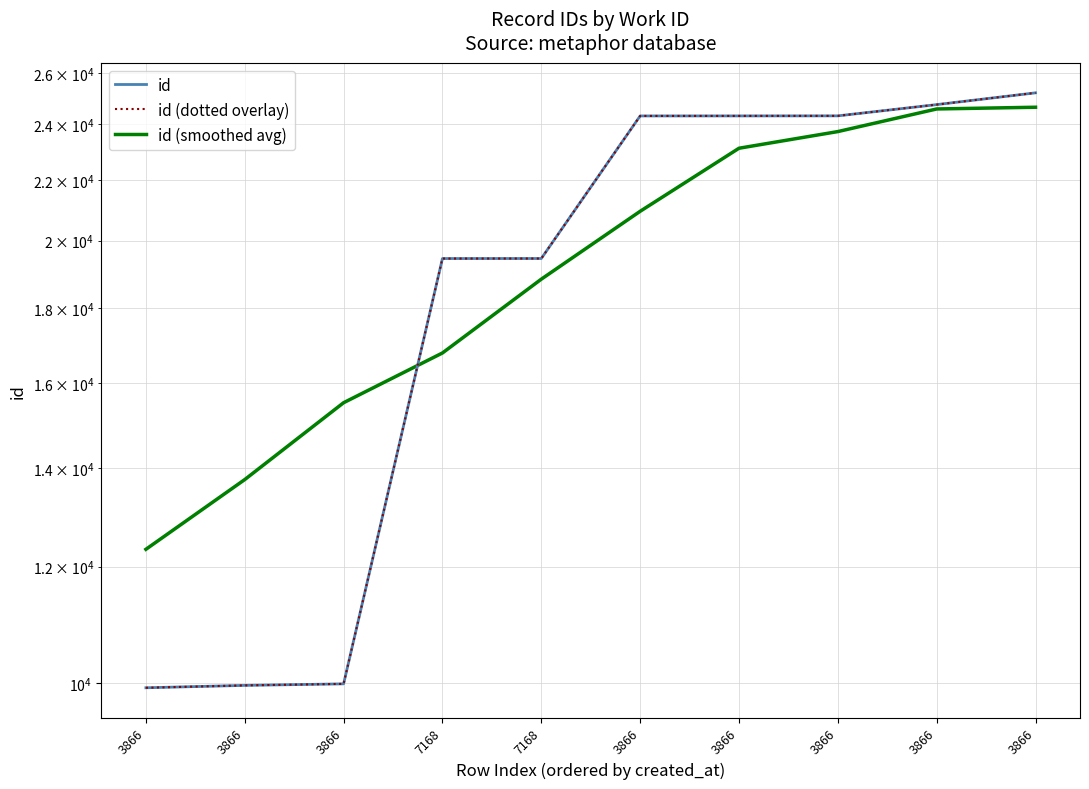

Is the value of id (dotted overlay) at 3866 greater than the value of id at 7168?

No